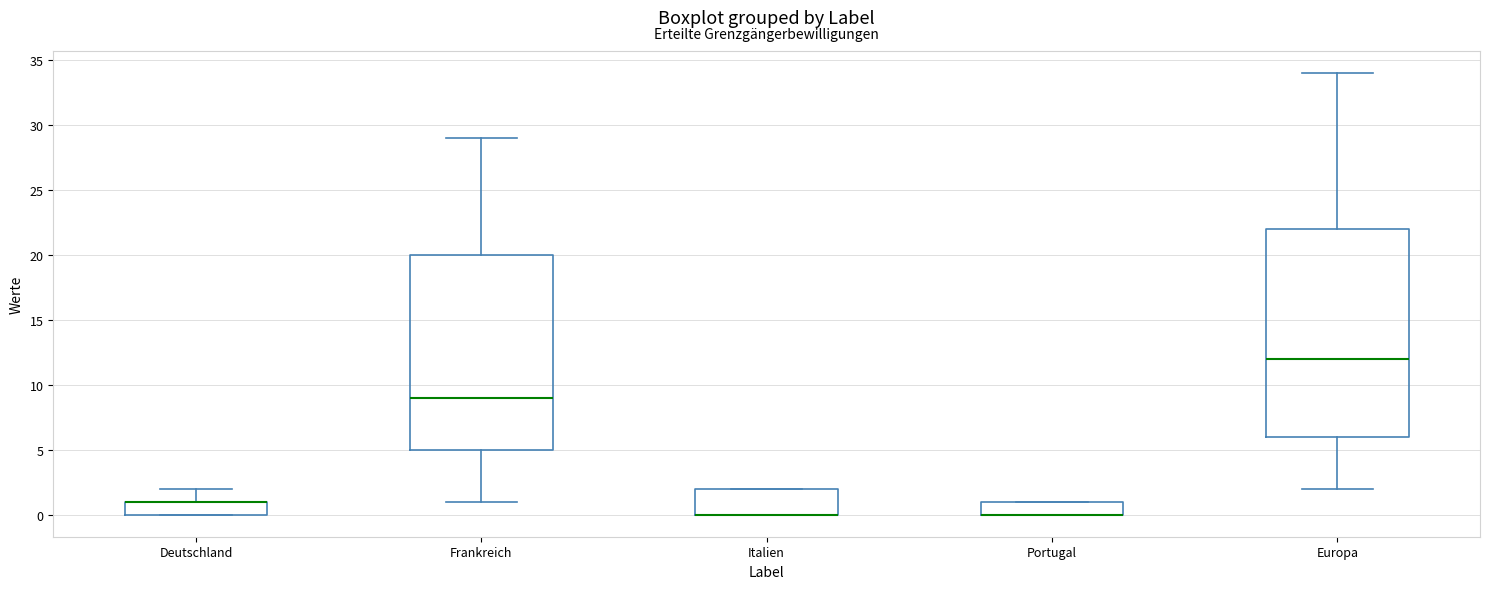

Reading left to right, transcribe this box plot: for each box, give where its median line is, the range the box spans, and where its two whiskers end, as read against the y-axis. The values are not printed on the chart, so give them approximately, as read against the axis.

Deutschland: median 1 (drawn on the box's upper edge), box 0 to 1, whiskers 0 to 2
Frankreich: median 9, box 5 to 20, whiskers 1 to 29
Italien: median 0 (drawn on the box's lower edge), box 0 to 2, whiskers 0 to 2
Portugal: median 0 (drawn on the box's lower edge), box 0 to 1, whiskers 0 to 1
Europa: median 12, box 6 to 22, whiskers 2 to 34